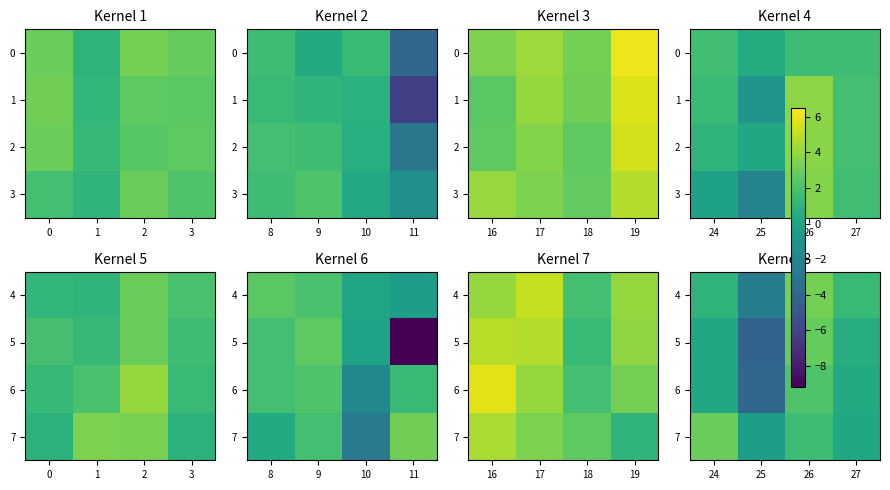

How many series are shown in this chart?

4